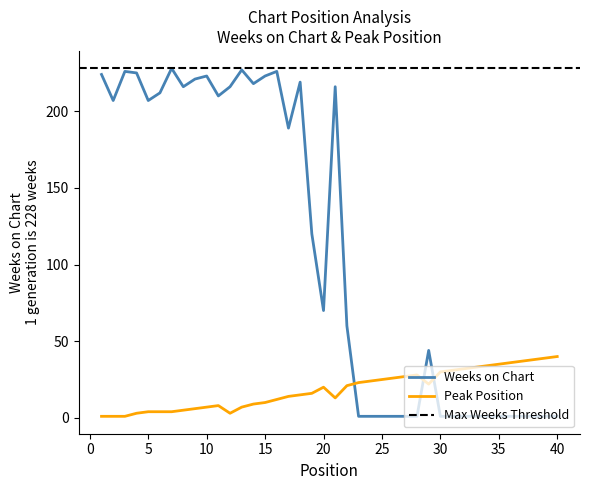

Which series has the largest total across all categories?

Weeks on Chart